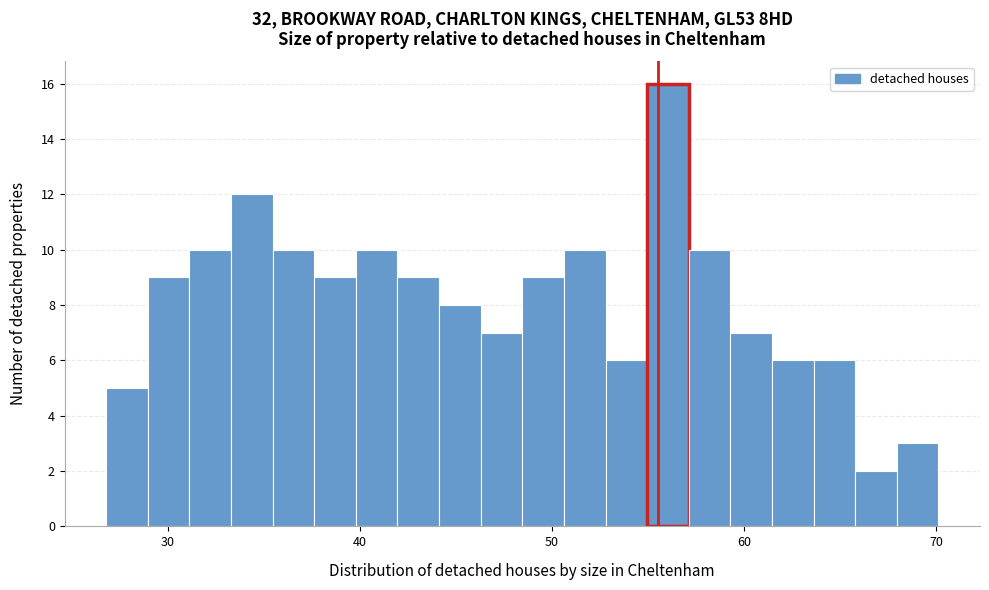

Around what value on the x-axis is the tallest bar? Give the approximate position of its centre, as read against the axis.

56